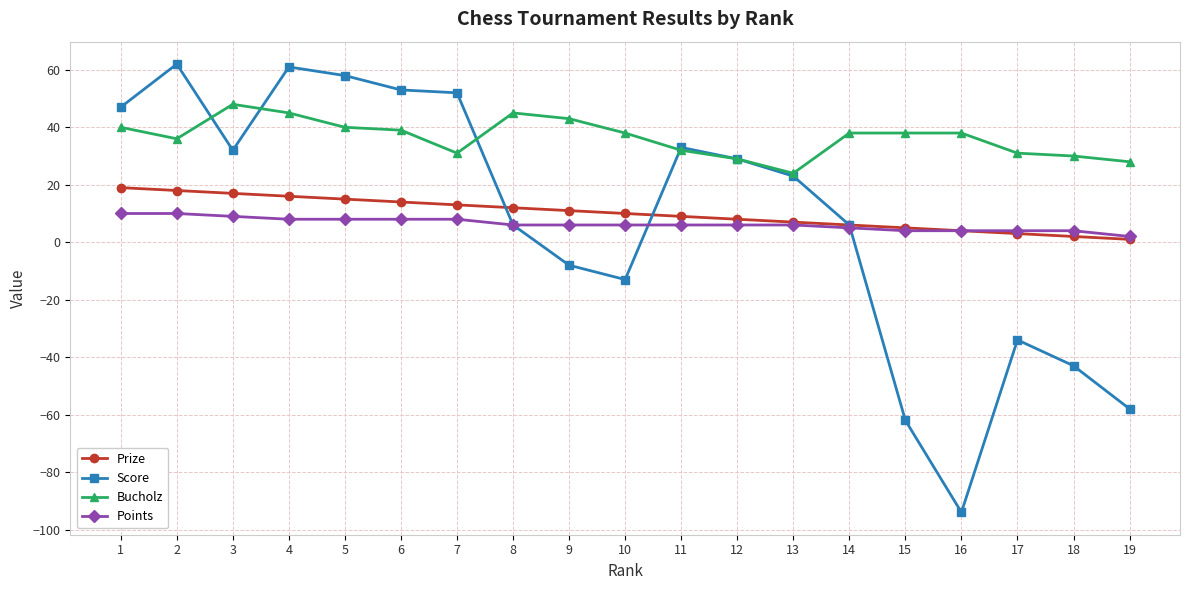

At which label is Score closest to -16?

10